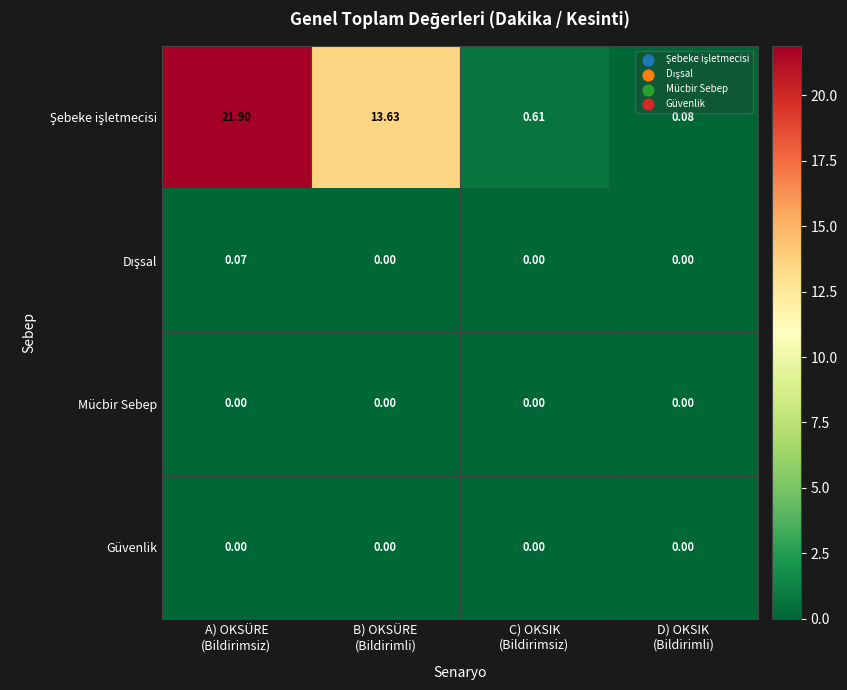

How many distinct data groups are displayed?

4